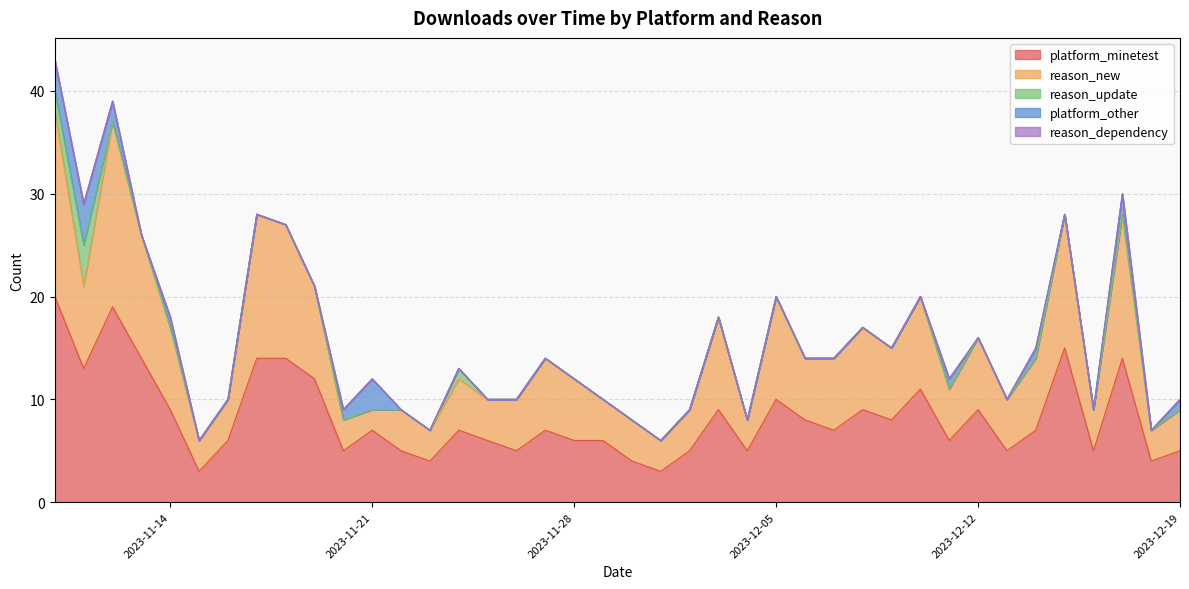

What is the label of the 31st point from the right?

2023-11-19